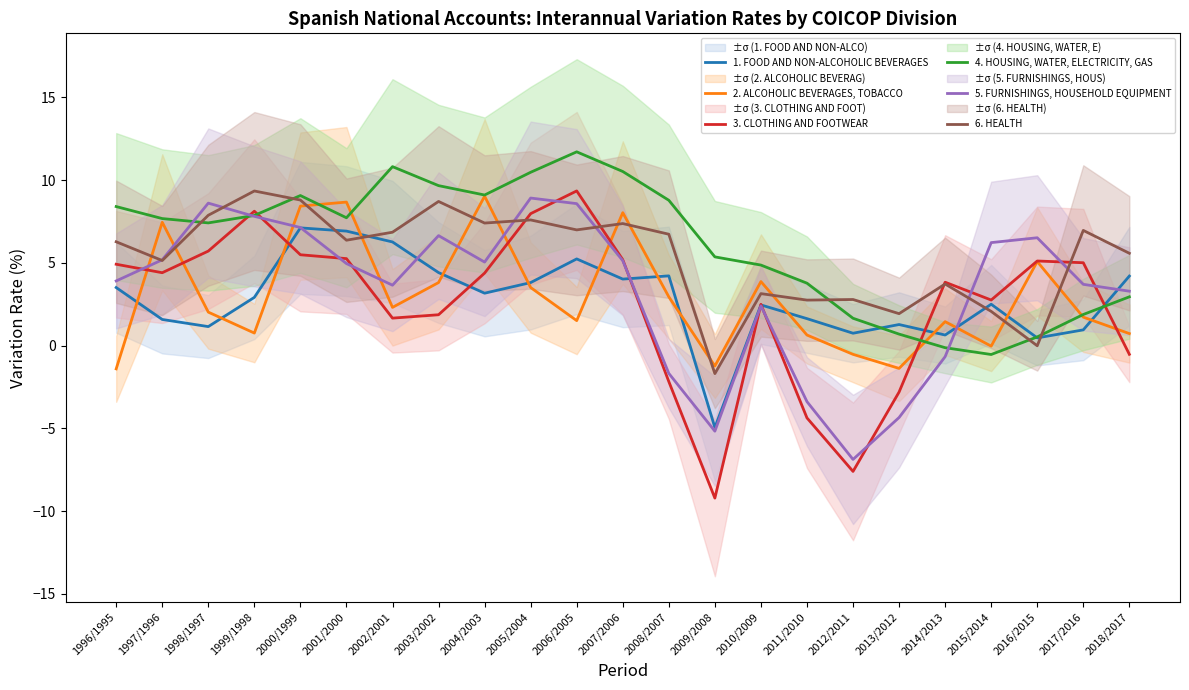

What is the lowest value of the 1. FOOD AND NON-ALCOHOLIC BEVERAGES series?

-4.9